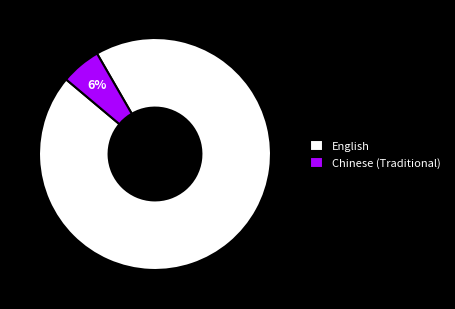

What percentage is the Chinese (Traditional) slice, to the nearest percent?

6%